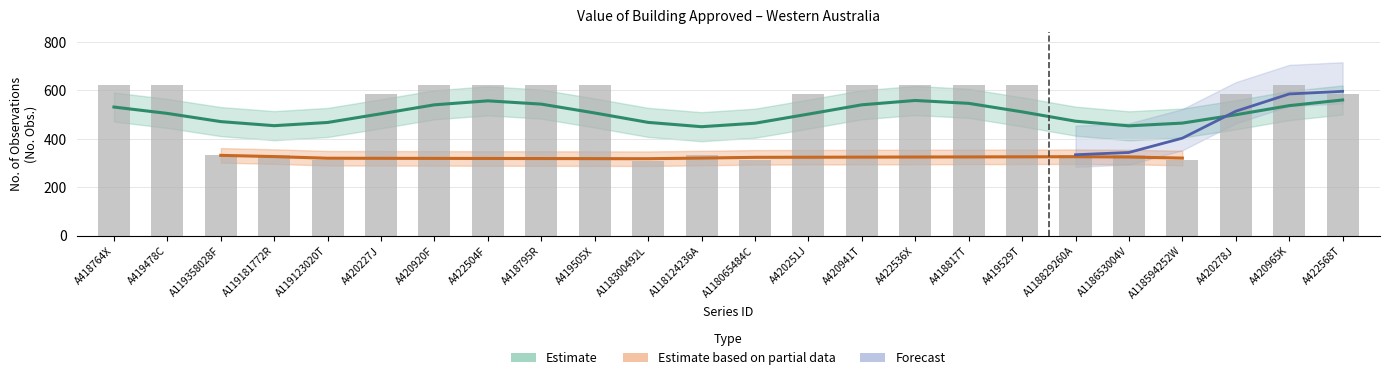

The value at A119123020T is 511. True or false?

False